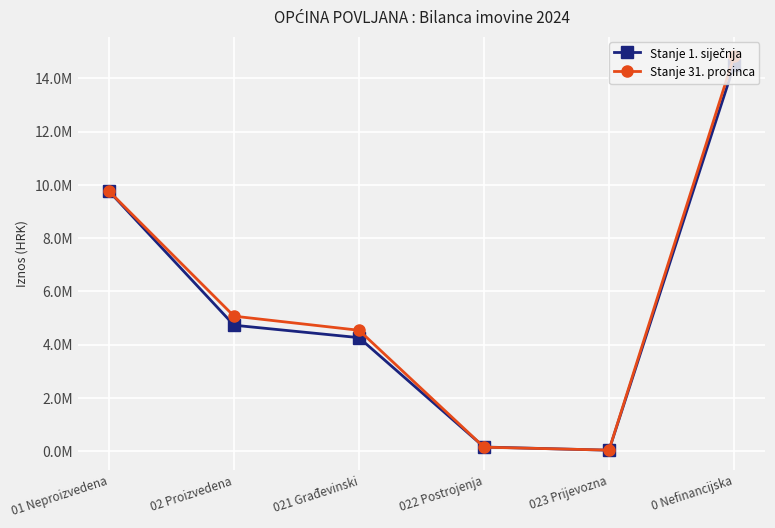

Which has a higher value, 0 Nefinancijska or 02 Proizvedena?

0 Nefinancijska